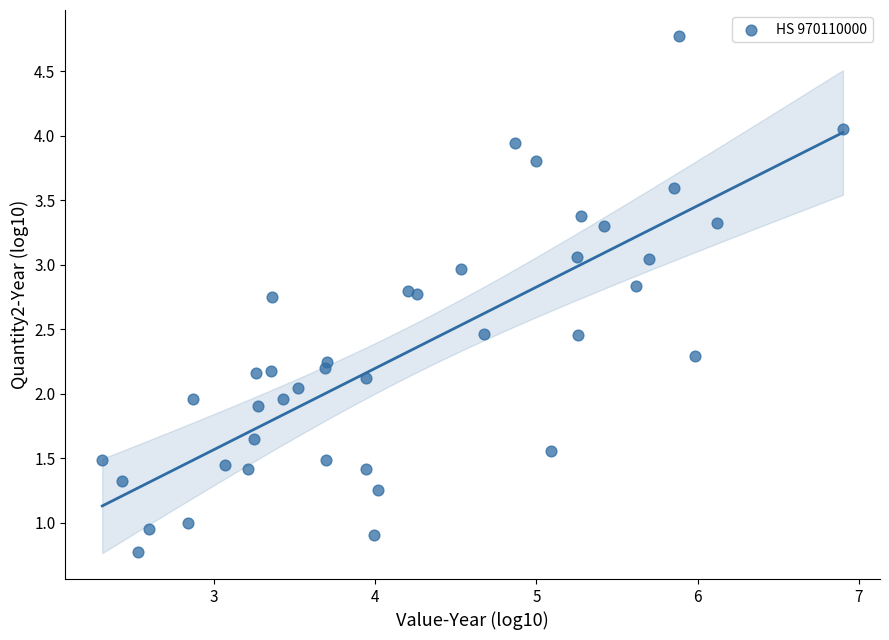

What is the range of X values (max minus min)?

4.6